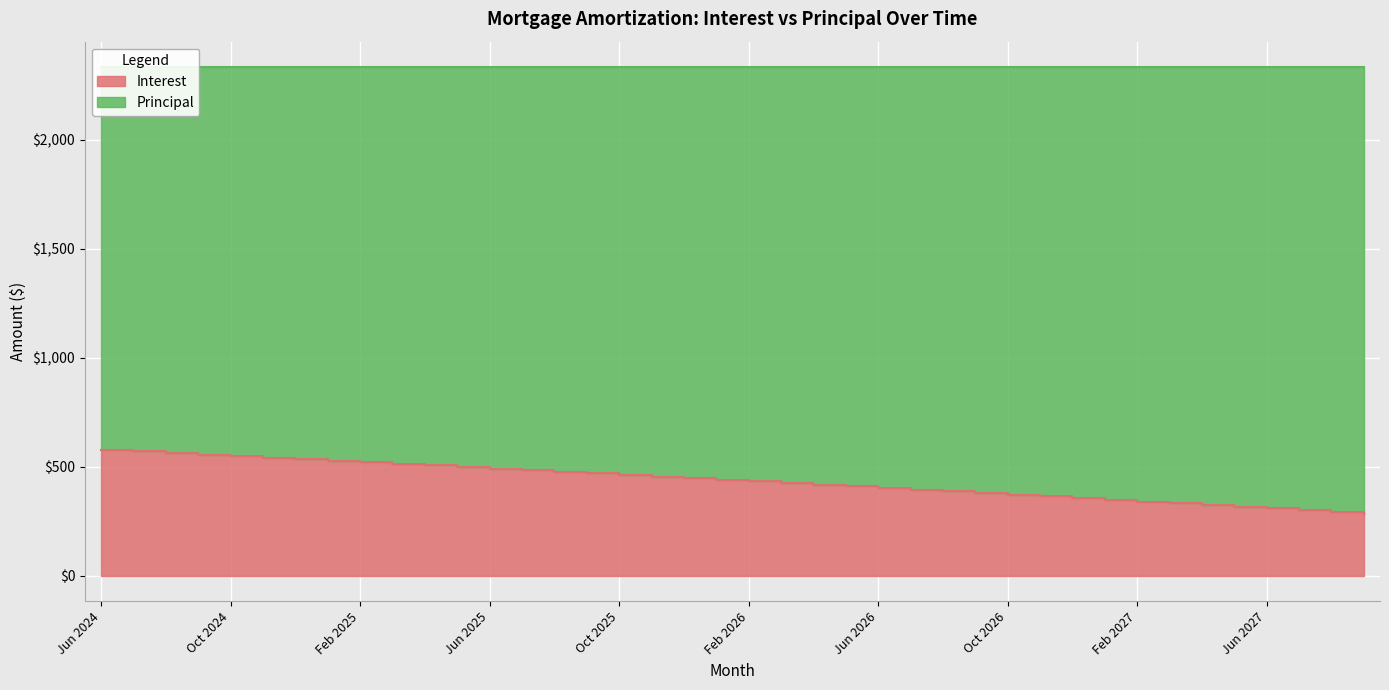

List the labels in order of value, largest first.

Jun 2024, Jul 2024, Aug 2024, Sep 2024, Oct 2024, Nov 2024, Dec 2024, Jan 2025, Feb 2025, Mar 2025, Apr 2025, May 2025, Jun 2025, Jul 2025, Aug 2025, Sep 2025, Oct 2025, Nov 2025, Dec 2025, Jan 2026, Feb 2026, Mar 2026, Apr 2026, May 2026, Jun 2026, Jul 2026, Aug 2026, Sep 2026, Oct 2026, Nov 2026, Dec 2026, Jan 2027, Feb 2027, Mar 2027, Apr 2027, May 2027, Jun 2027, Jul 2027, Aug 2027, Sep 2027